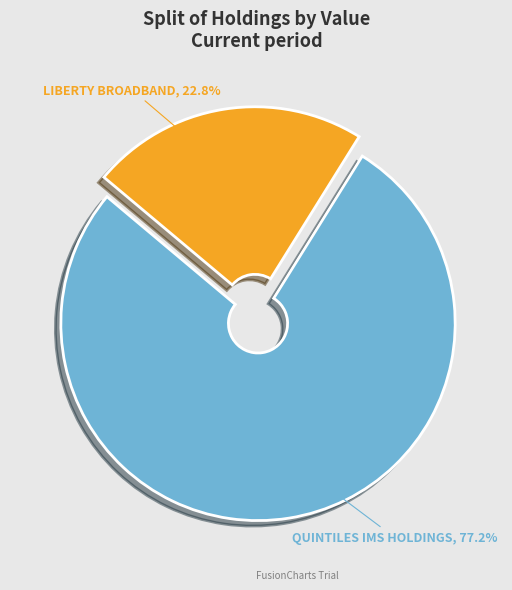

Does any single category account for the majority?

Yes